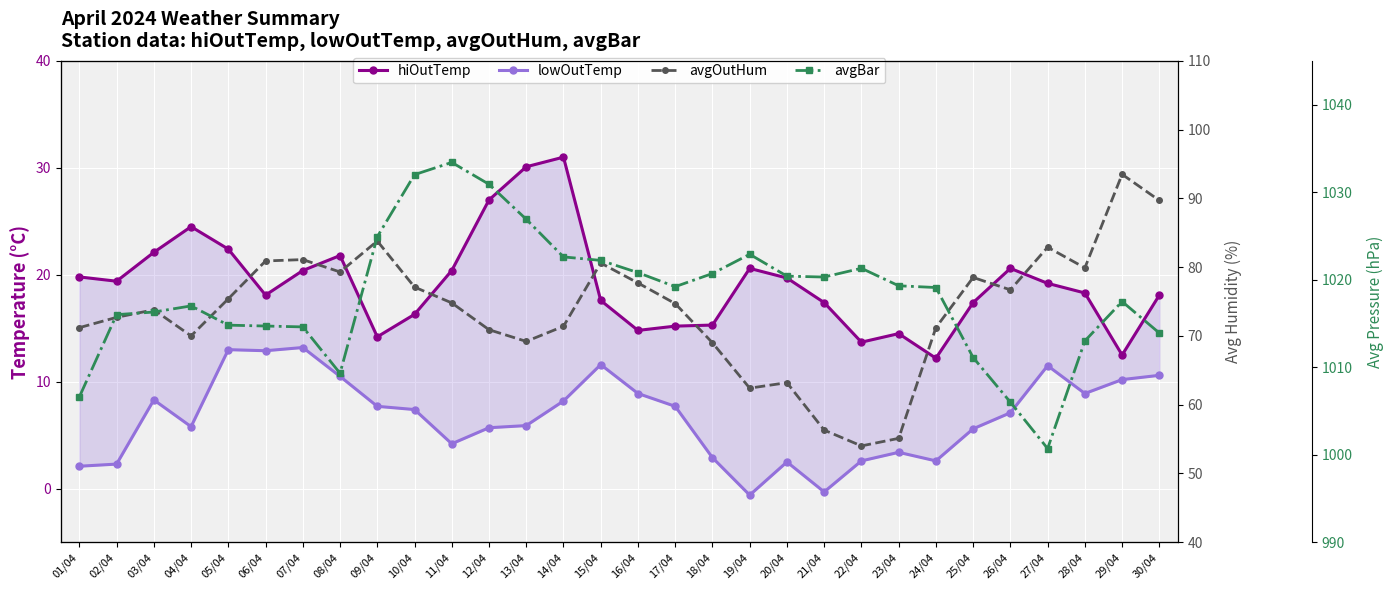

True or false: lowOutTemp has a value of 20.9 at 15/04.

False